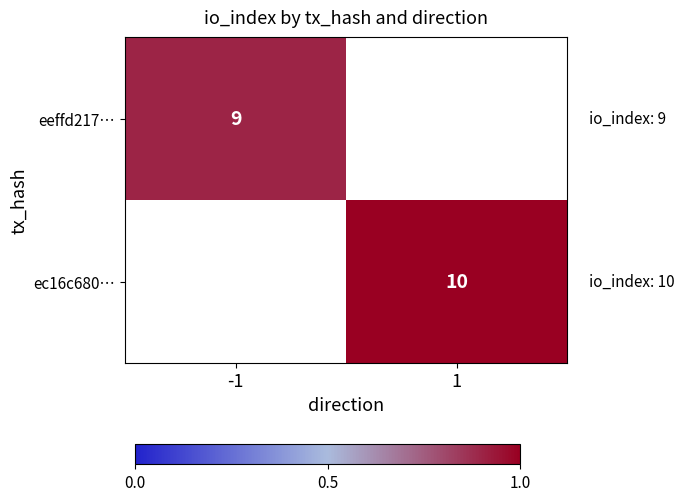

The eeffd217… series shows 1.3 at -1. True or false?

False